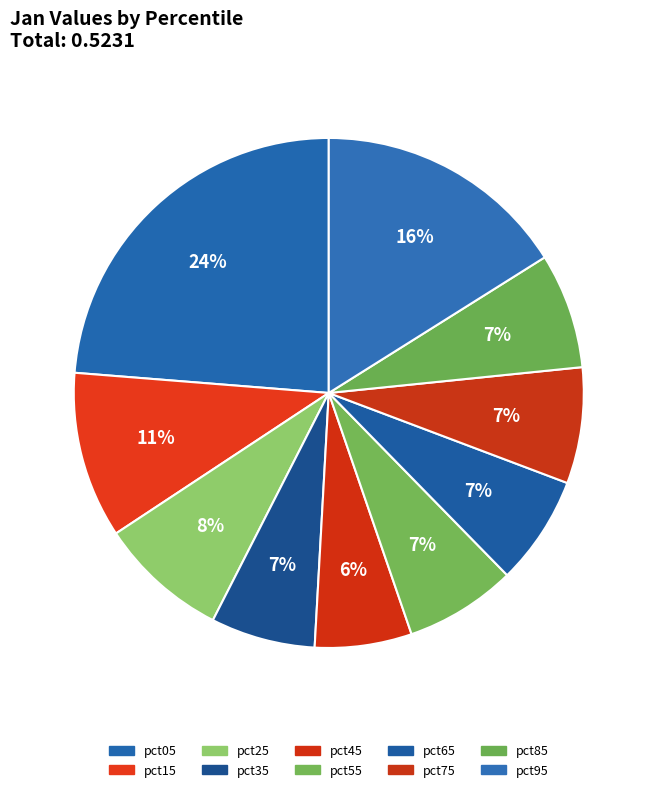

Which slice is the largest?

pct05